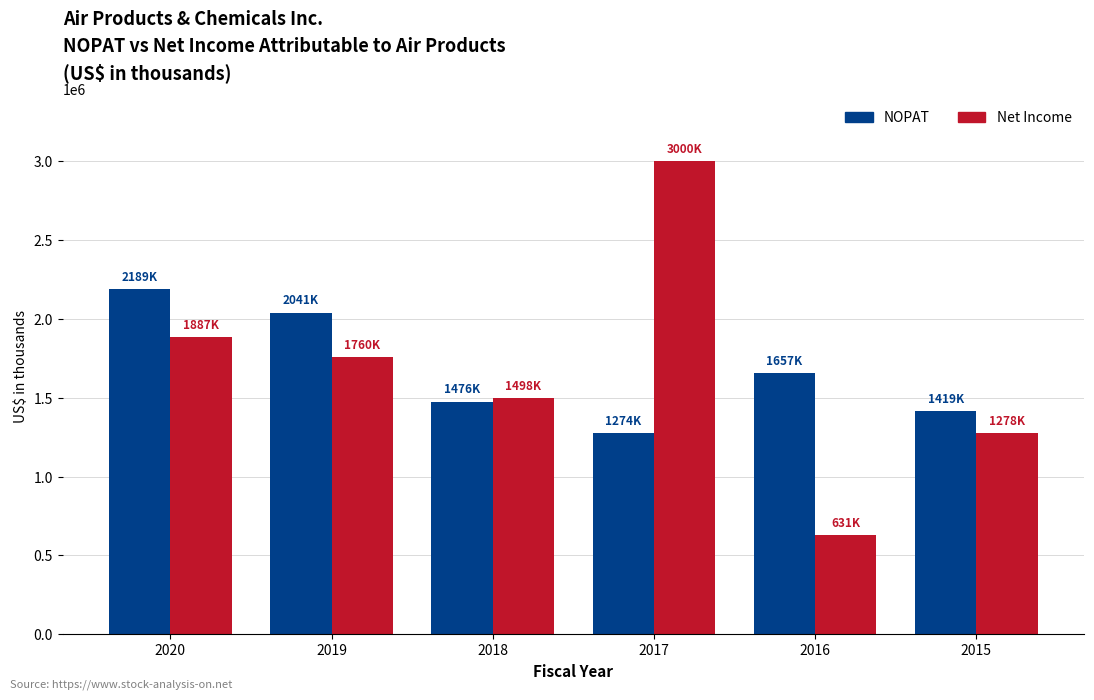

What are all the series names shown in the legend?

NOPAT, Net Income